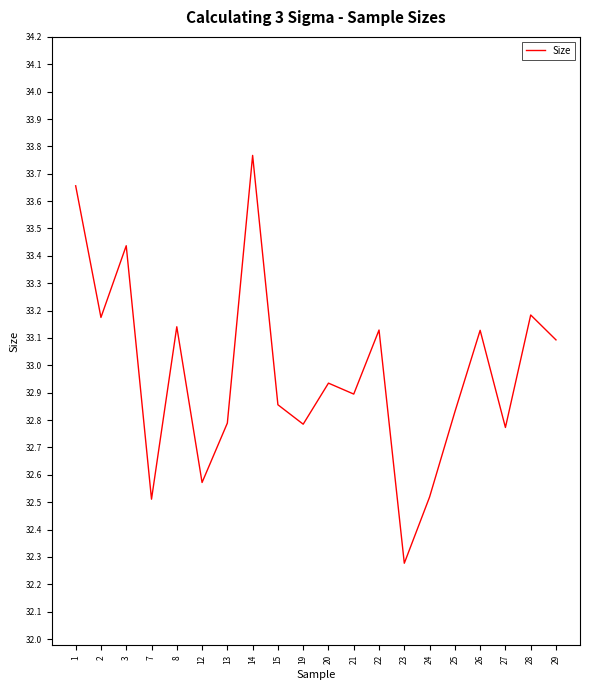

What is the ratio of the value at 19 to the value at 13?

1.0